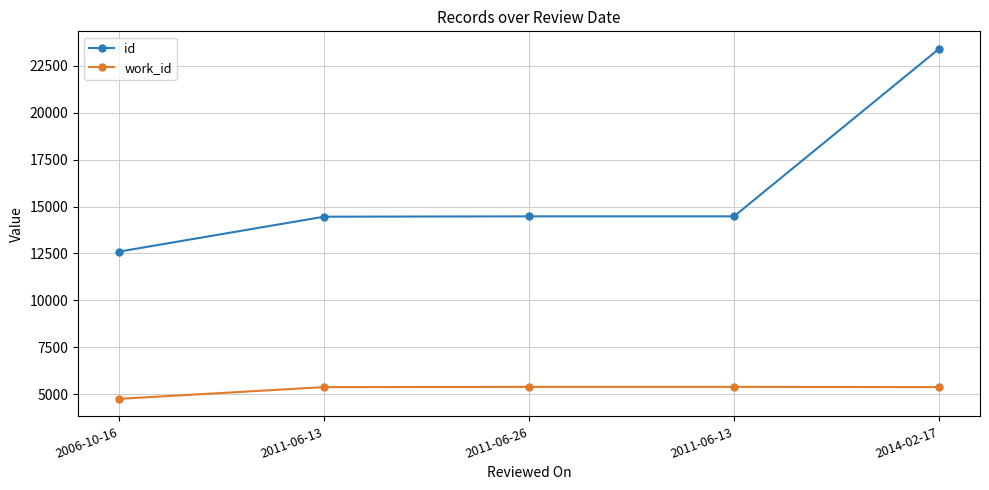

What are all the series names shown in the legend?

id, work_id